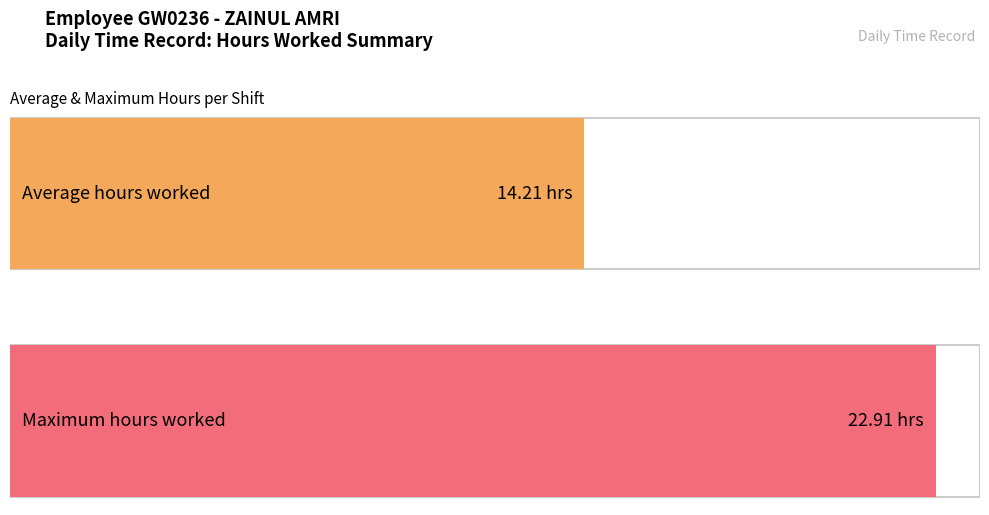

What is the average value?

14.2